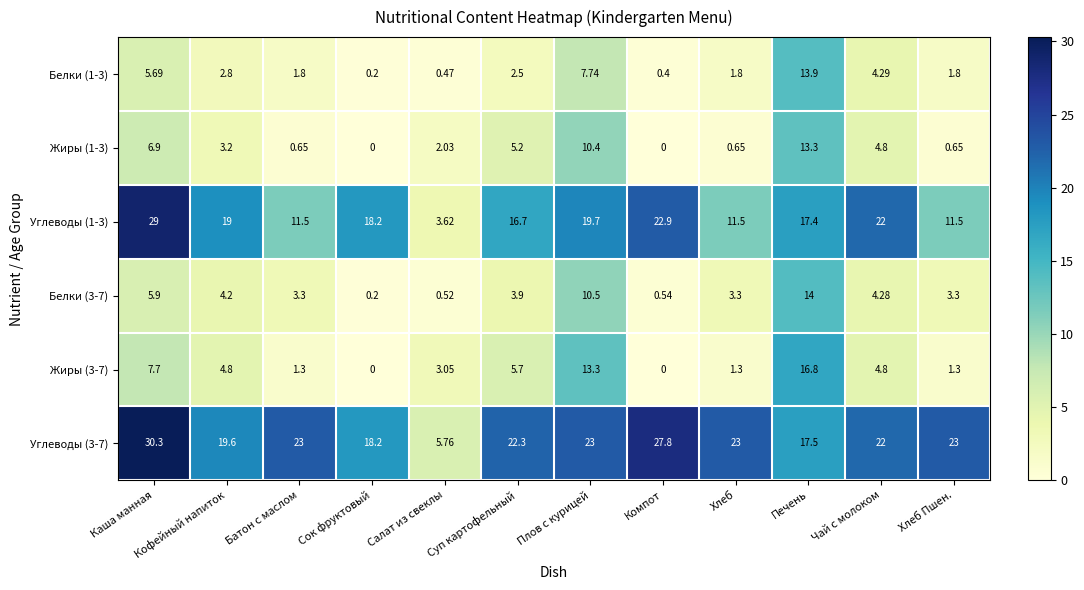

At which label does Углеводы (3-7) first exceed 23?

Каша манная